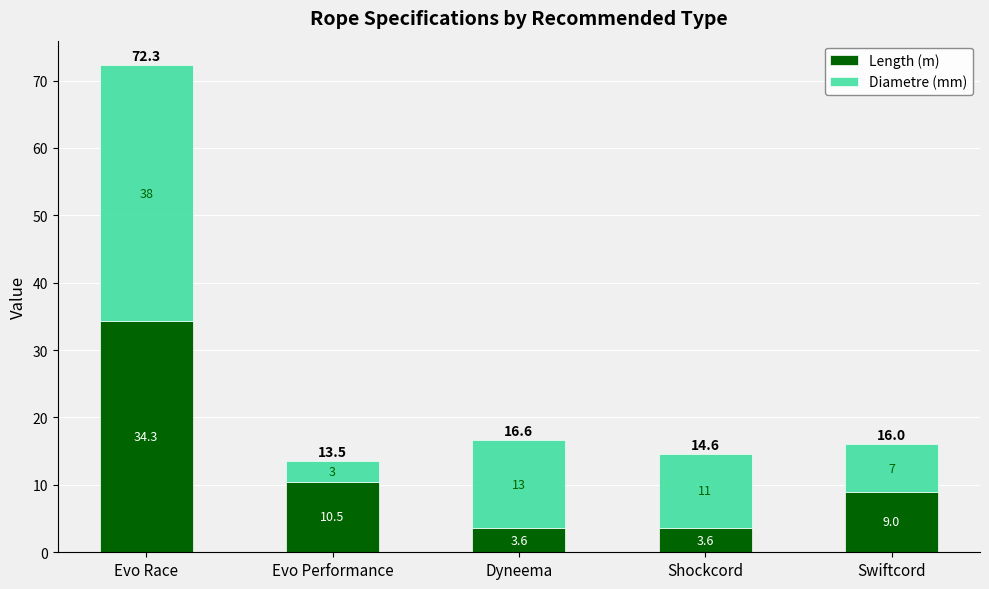

Are the bars grouped side by side (vs. stacked)?

No